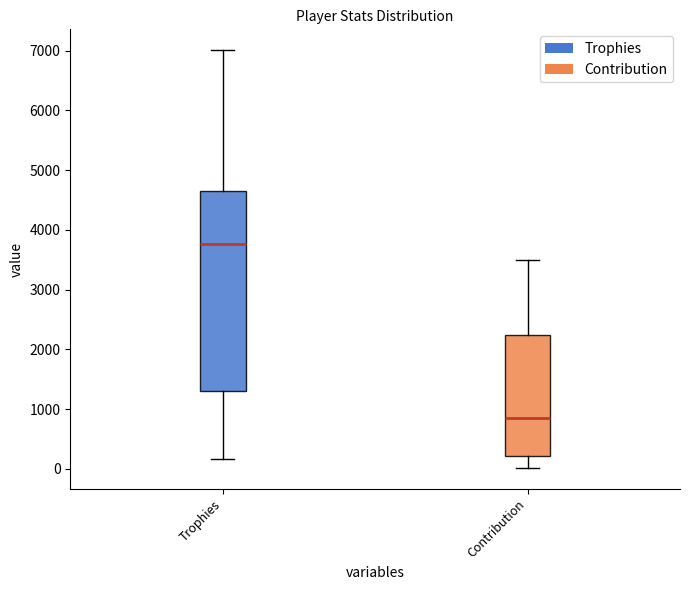

Reading left to right, transcribe this box plot: for each box, give where its median line is, the range the box spans, and where its two whiskers end, as read against the y-axis. The values are not printed on the chart, so give them approximately, as read against the axis.

Trophies: median 3800, box 1300 to 4700, whiskers 200 to 7000
Contribution: median 900, box 200 to 2200, whiskers 0 to 3500